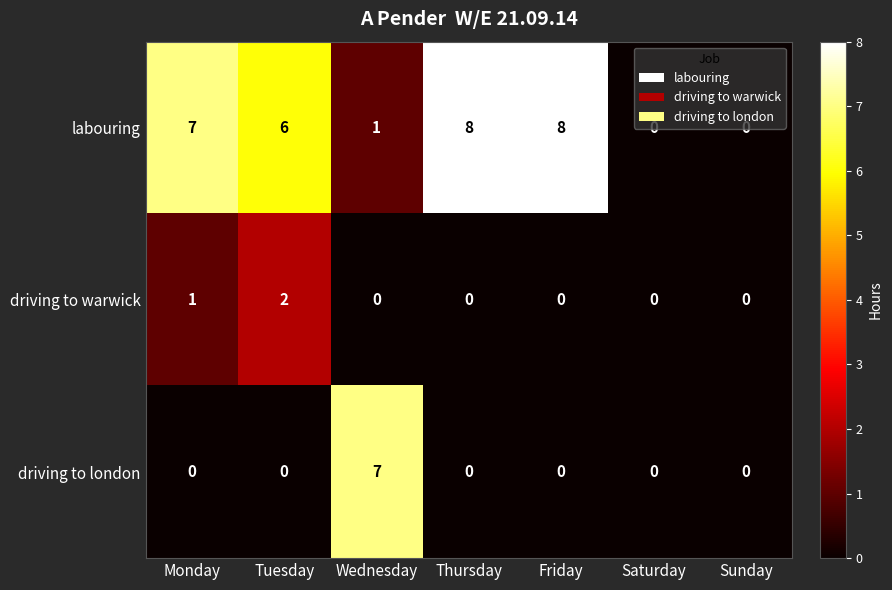

Rank the series by their maximum value, from highest to lowest.

labouring, driving to london, driving to warwick